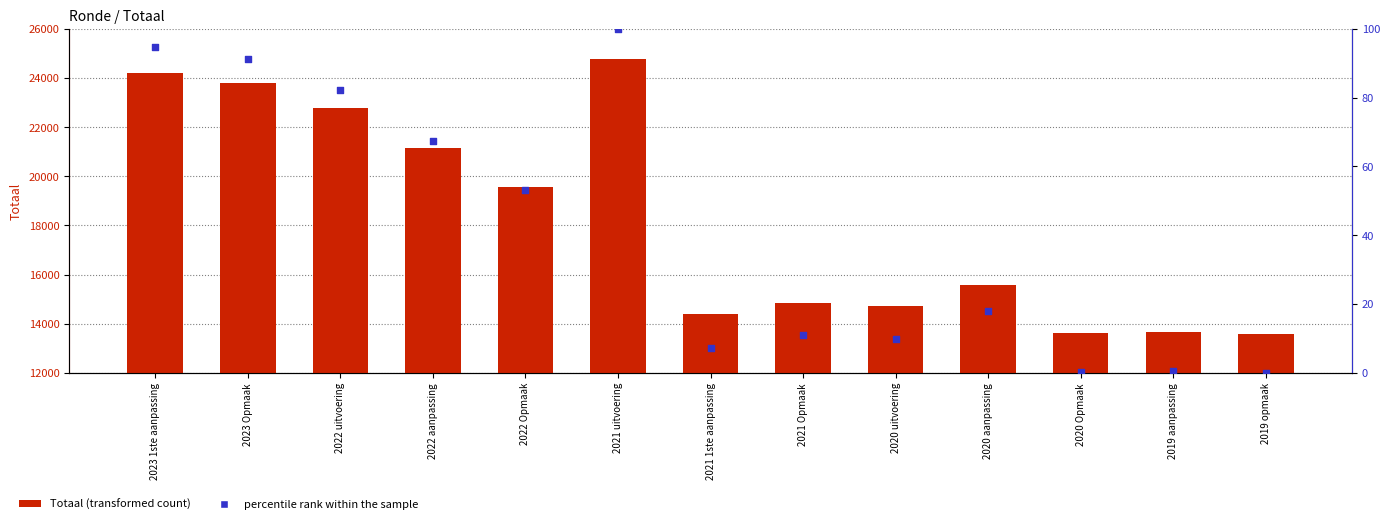

What are all the series names shown in the legend?

Totaal, percentile rank within the sample